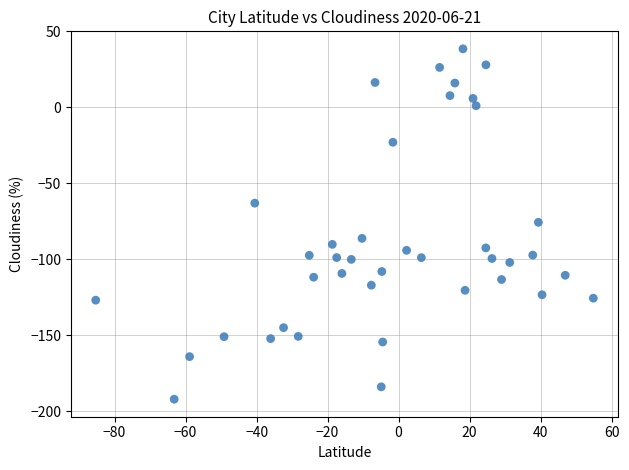

What is the range of Y values (max minus min)?

230.7